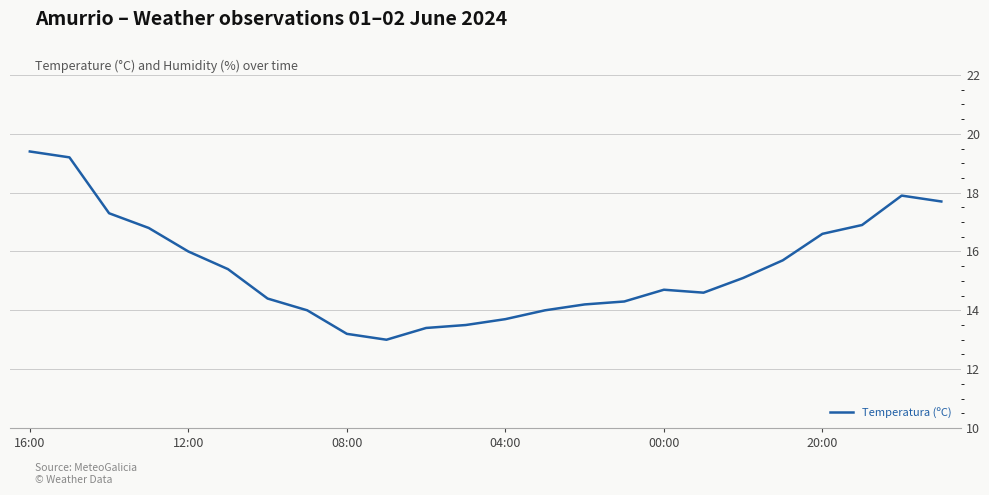

What is the greatest value displayed?

19.4